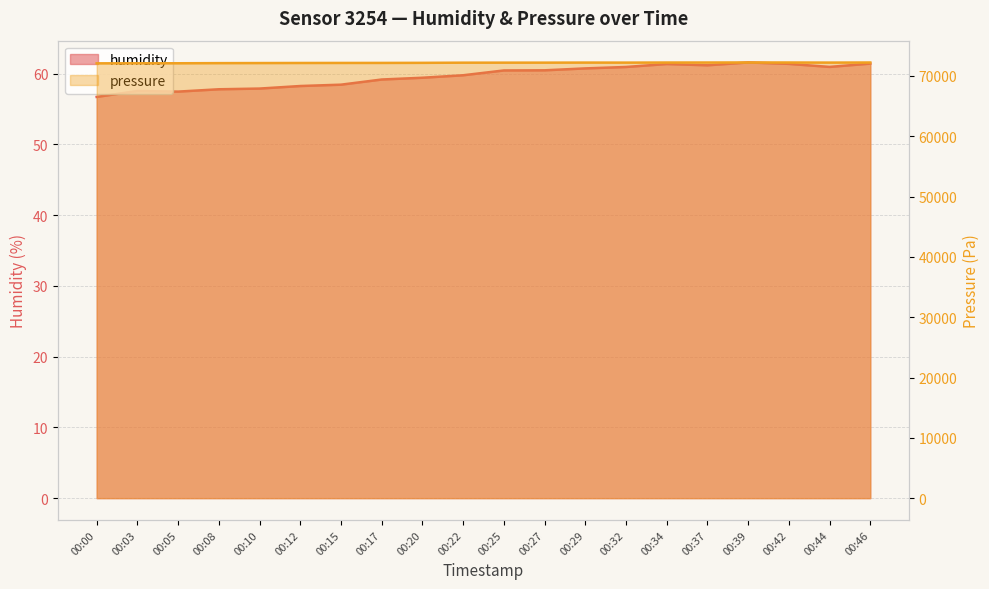

Does the chart have visible grid lines?

Yes